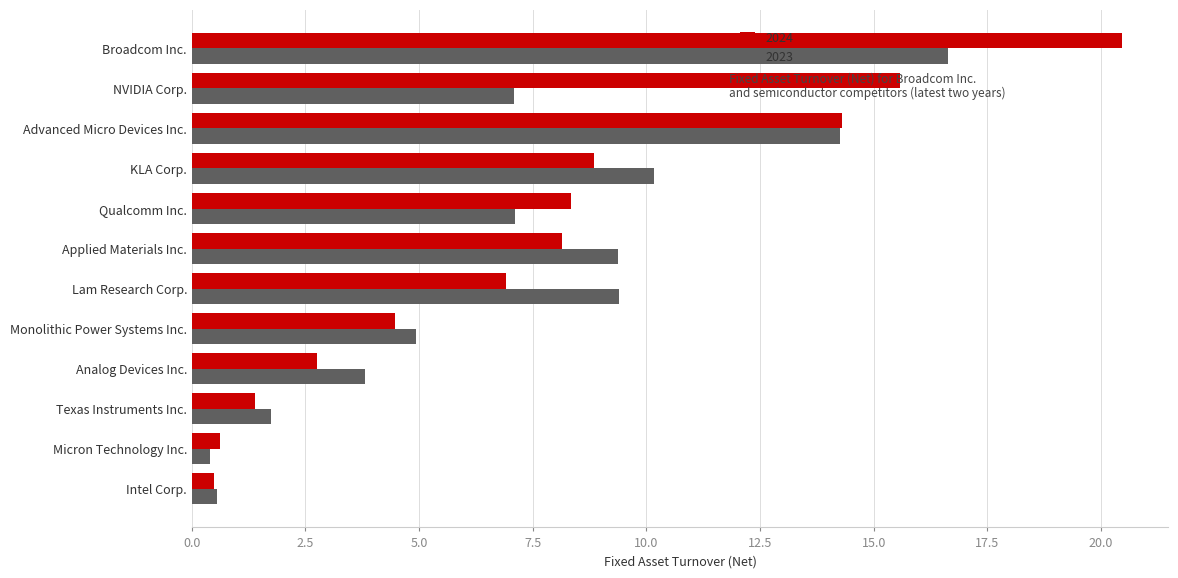

What is the average value of the 2023 series?

7.1